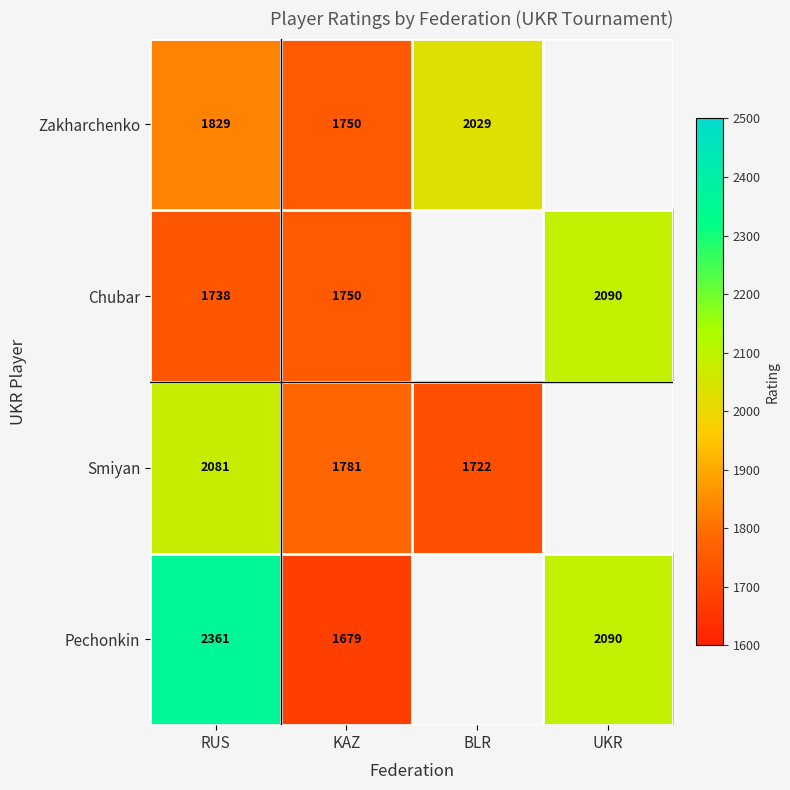

Between UKR and BLR, which is larger?

BLR